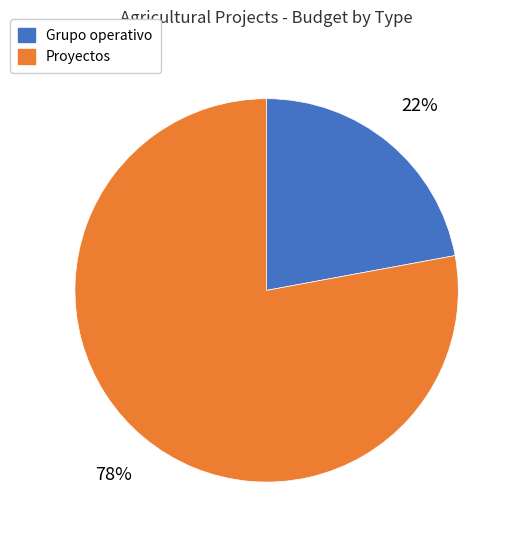

Does any single category account for the majority?

Yes